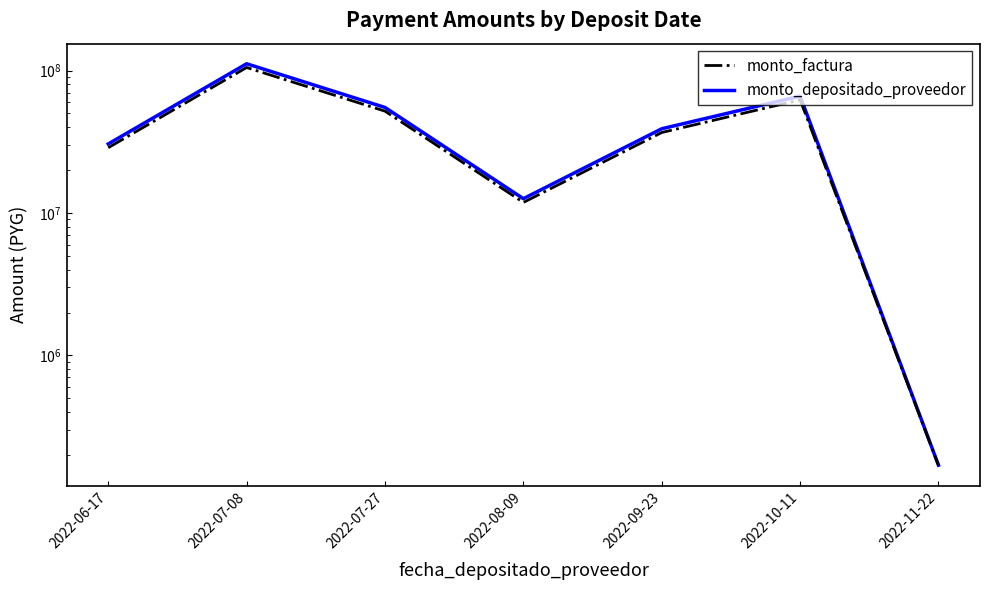

What are all the series names shown in the legend?

monto_factura, monto_depositado_proveedor